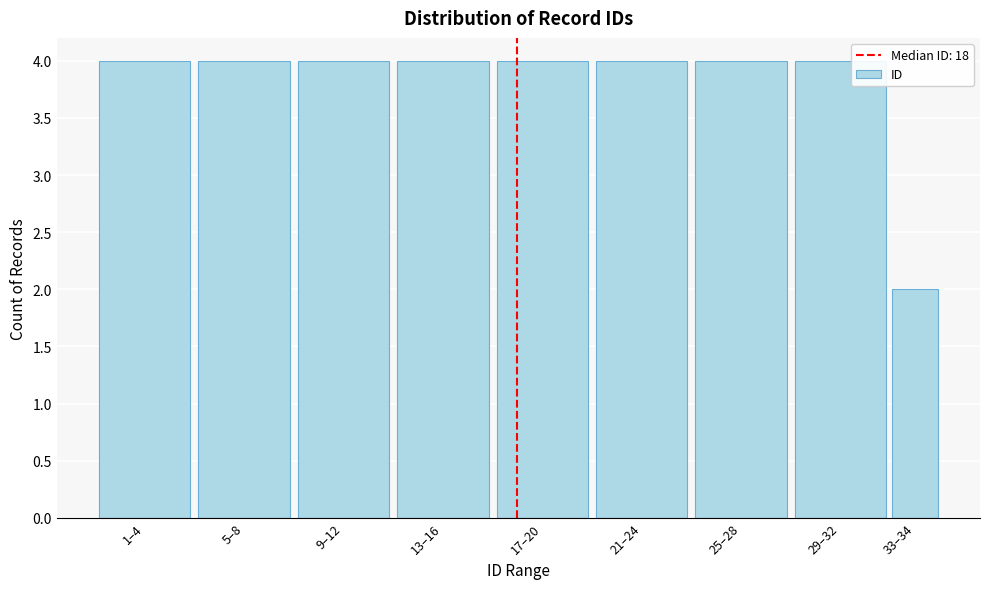

Reading left to right, what are all the values shown in this chart?

4	4	4	4	4	4	4	4	2